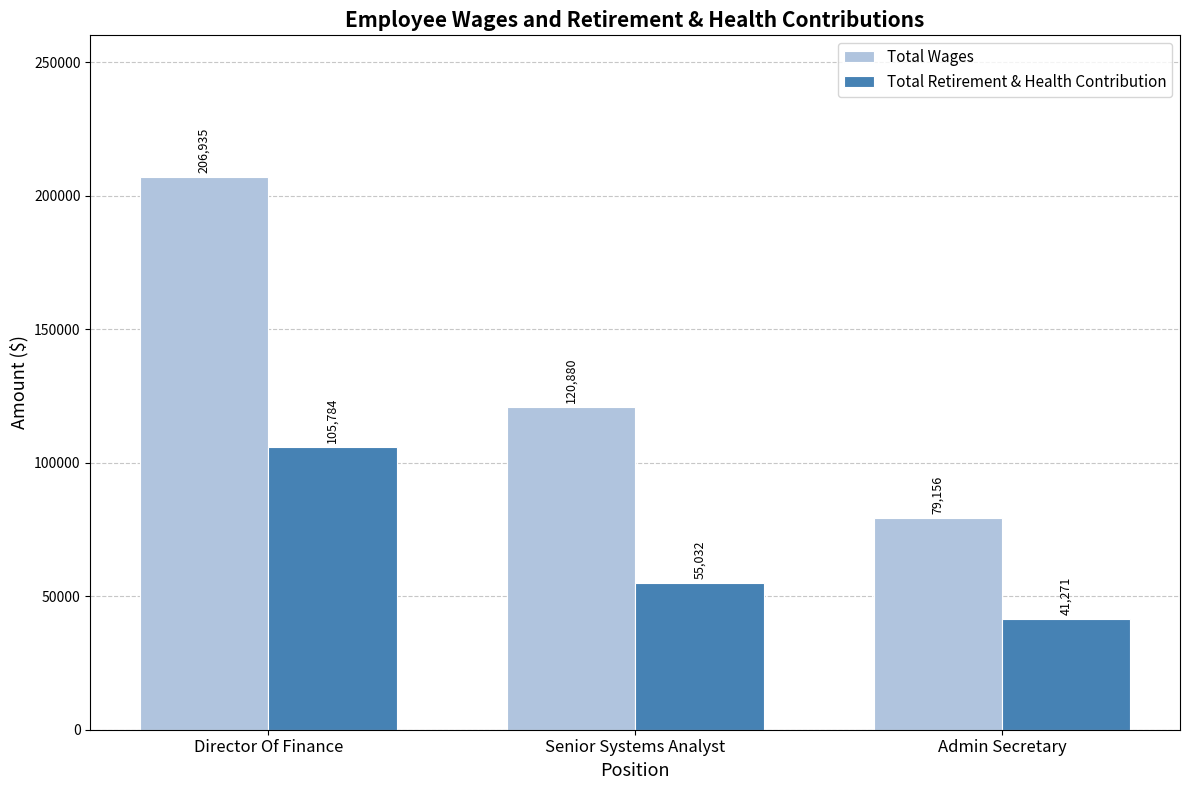

What is the difference between the second highest and minimum values in the Total Retirement & Health Contribution series?

13761